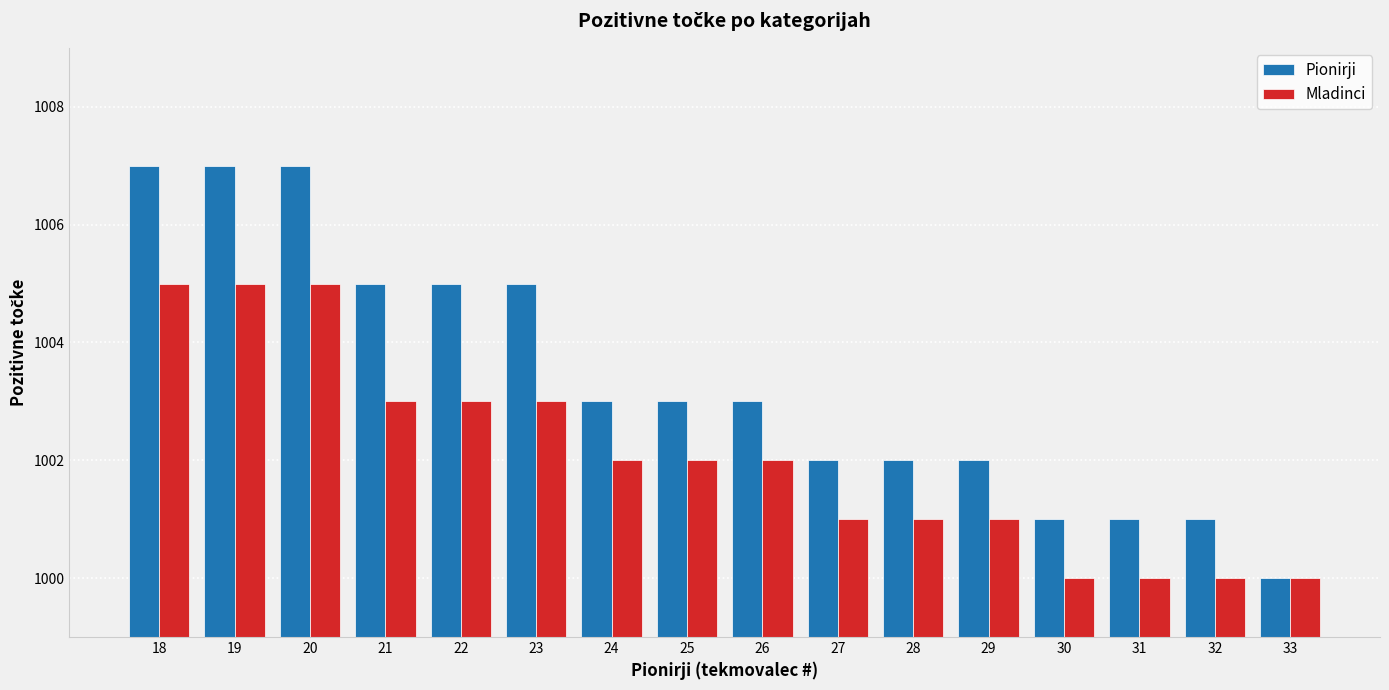

Count the Pionirji values in the range 1002 to 1005.

9